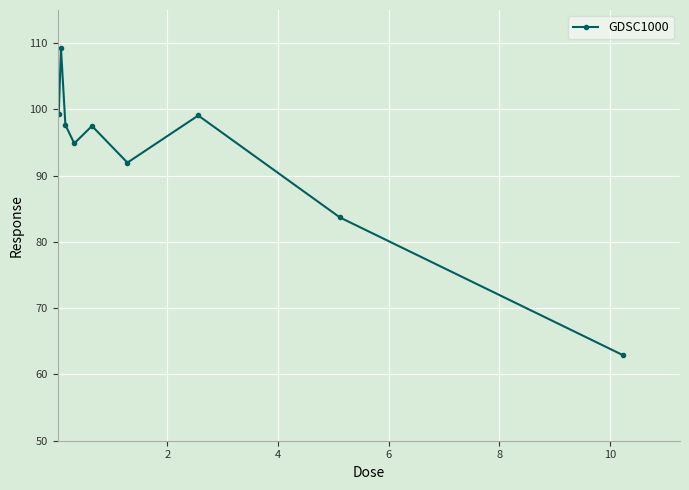

What is the value of the 2nd point from the left?

109.2